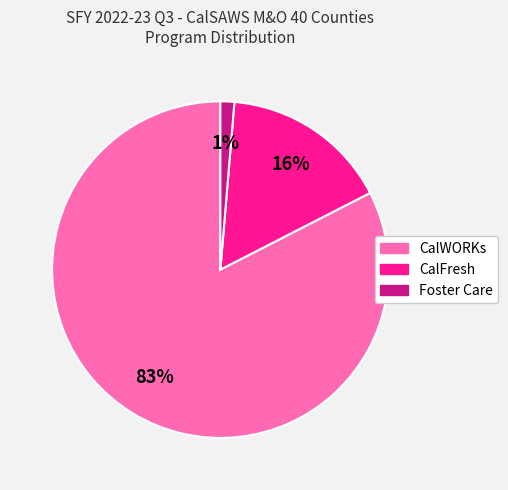

To the nearest percent, what percentage of the pie is Foster Care?

1%